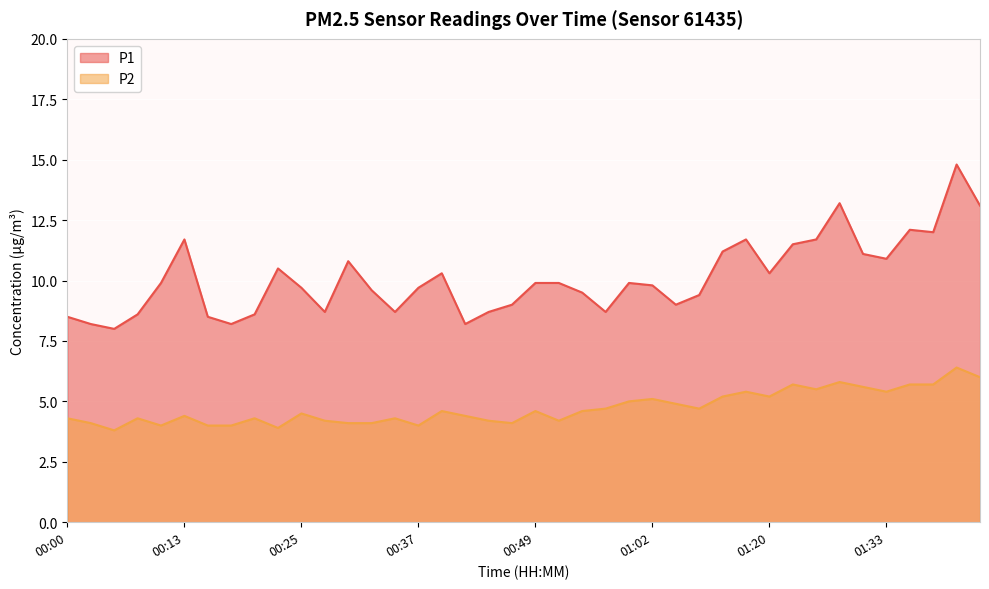

What is the value of the P1 point at the 39th from the left?

14.8